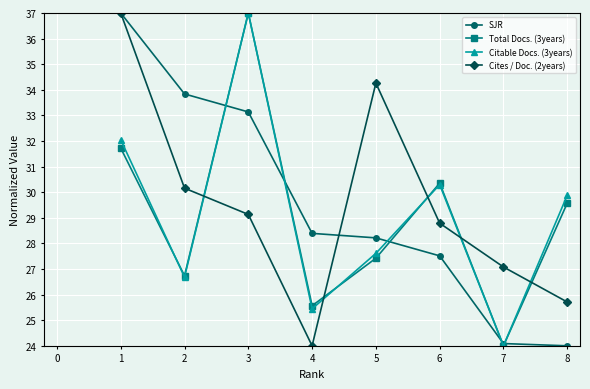

The SJR series shows 43.3 at 5. True or false?

False